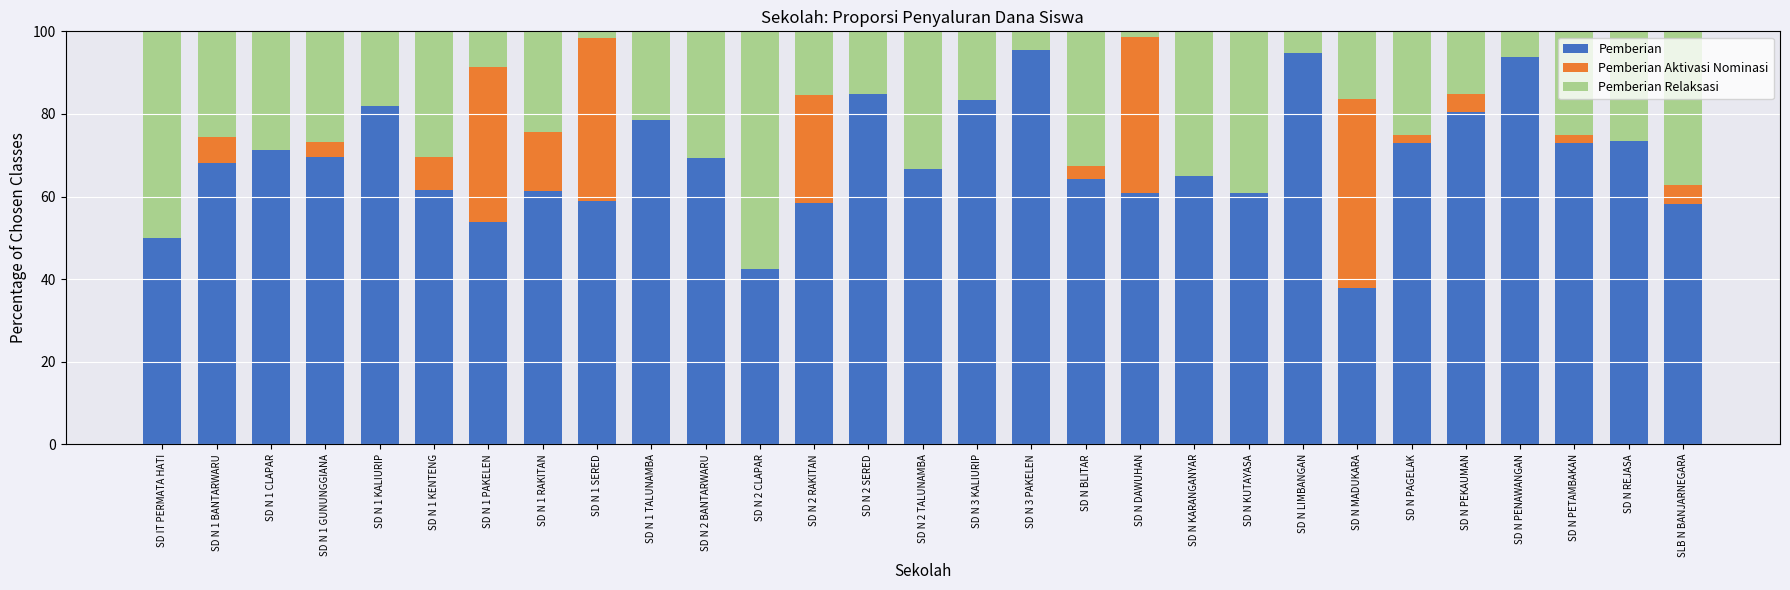

What is the label of the 8th bar from the right?

SD N LIMBANGAN